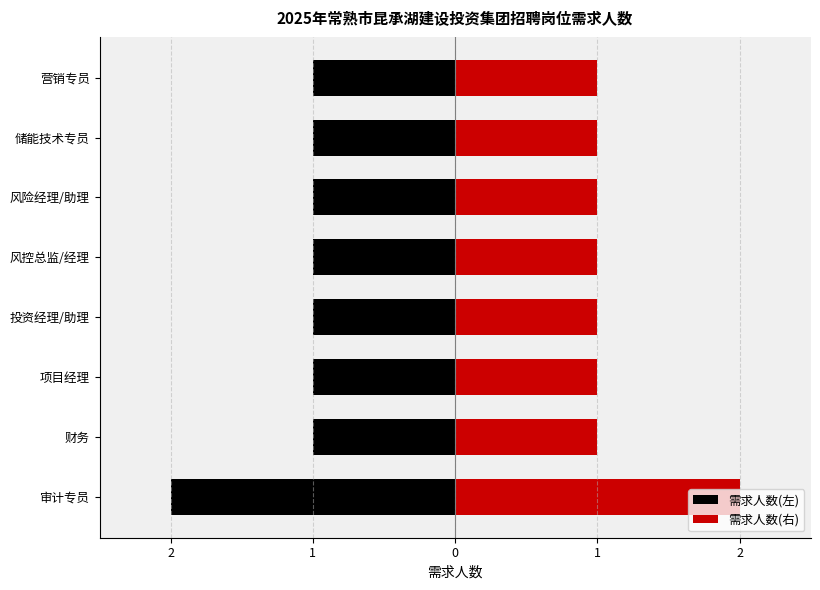

At how many categories does at least one series exceed 0?

8